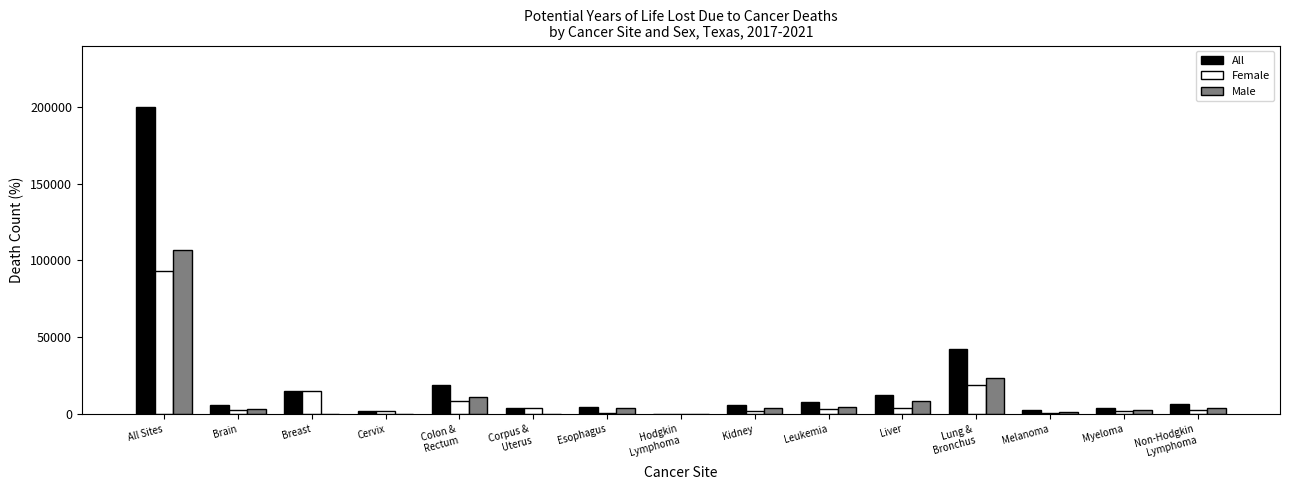

How many data points does each series have?

15